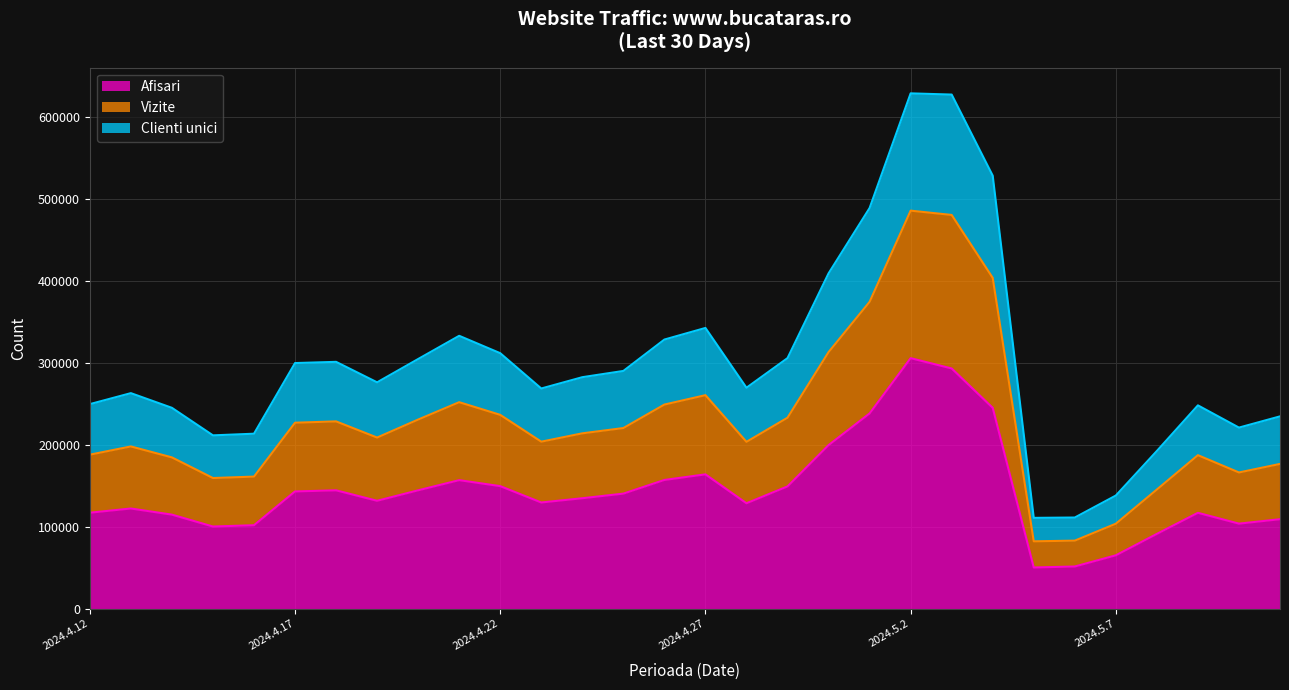

What is the minimum value for Afisari?

50161